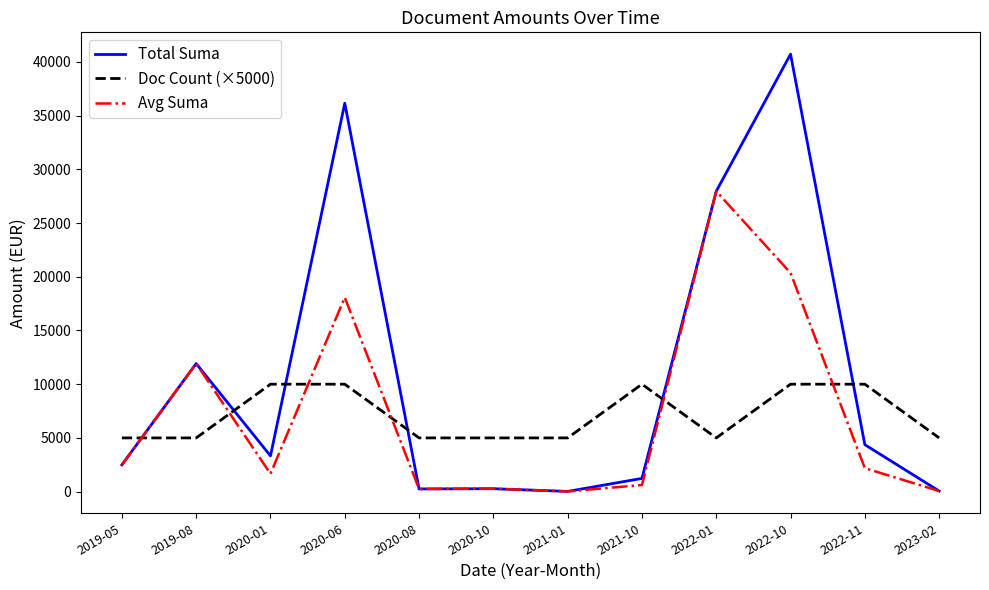

What is the difference between the maximum and minimum values in the Avg Suma series?

27942.5